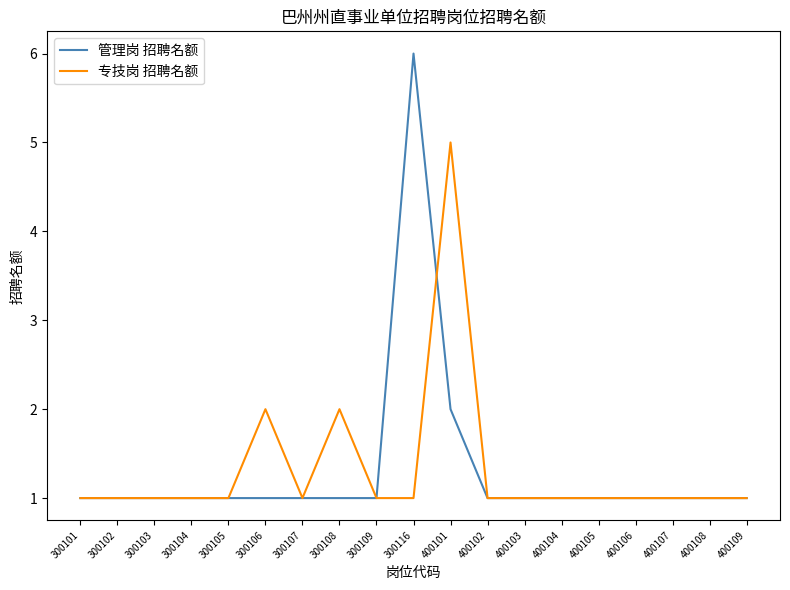

What is the maximum value for 专技岗 招聘名额?

5